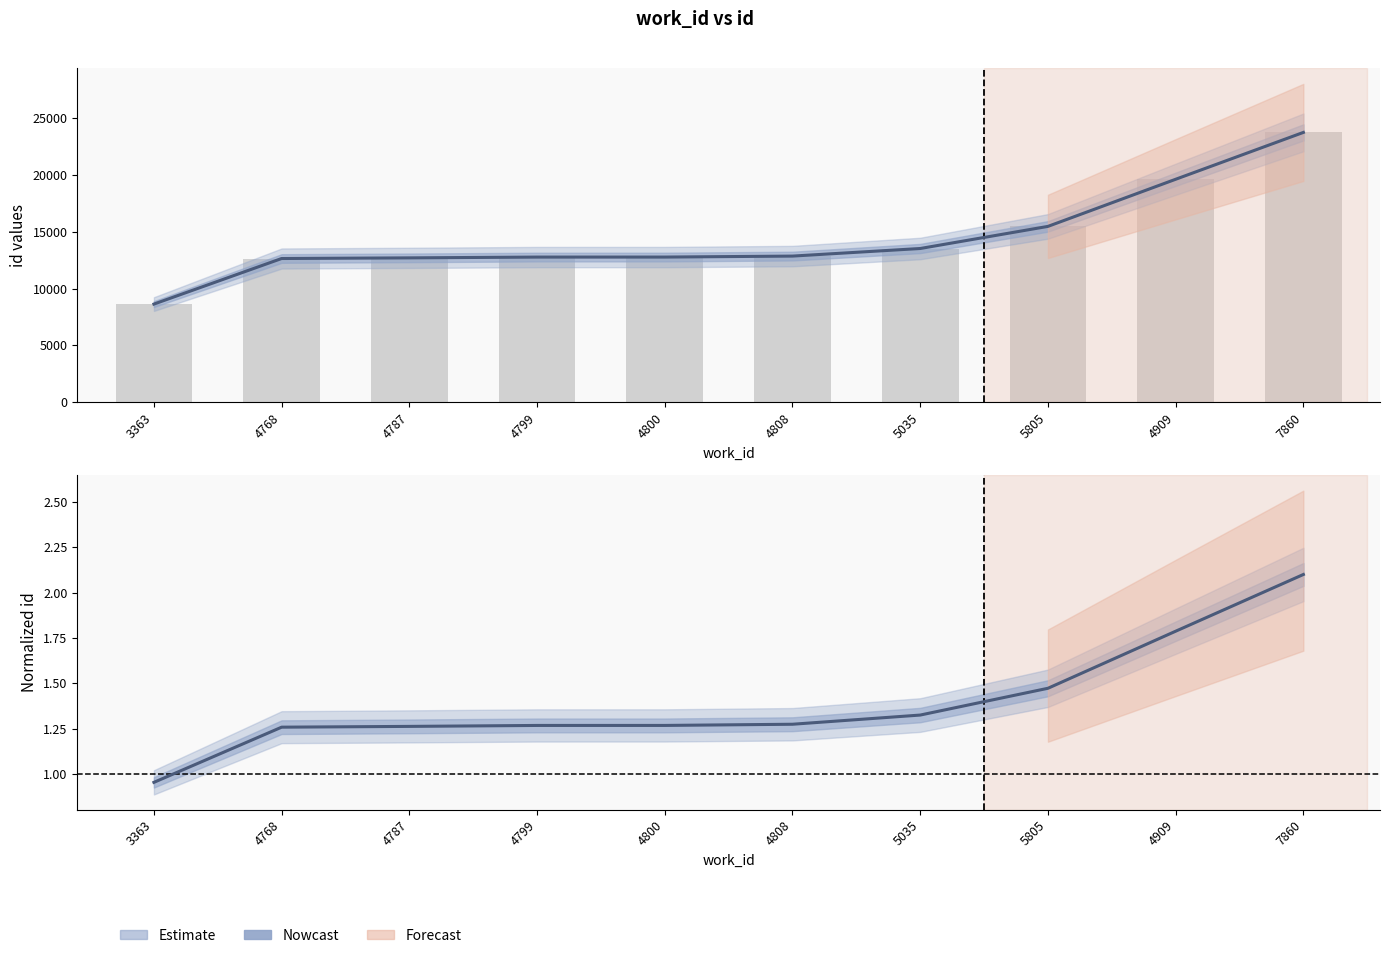

What is the minimum value shown in the chart?

8637